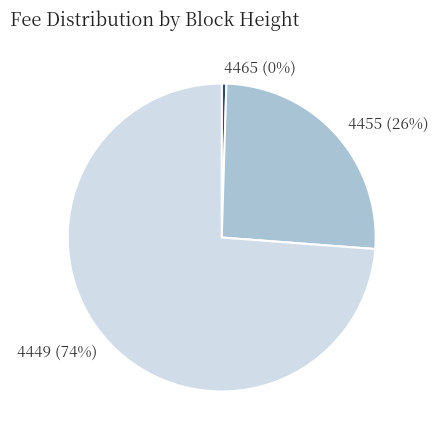

Is it true that 4449 is 68% of the pie?

False